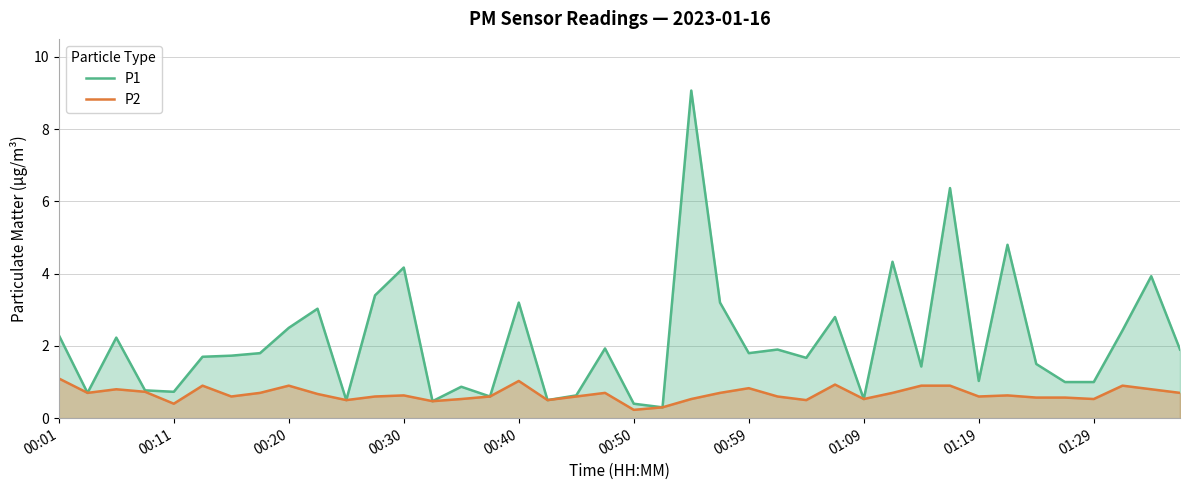

How many lines are shown in the chart?

2